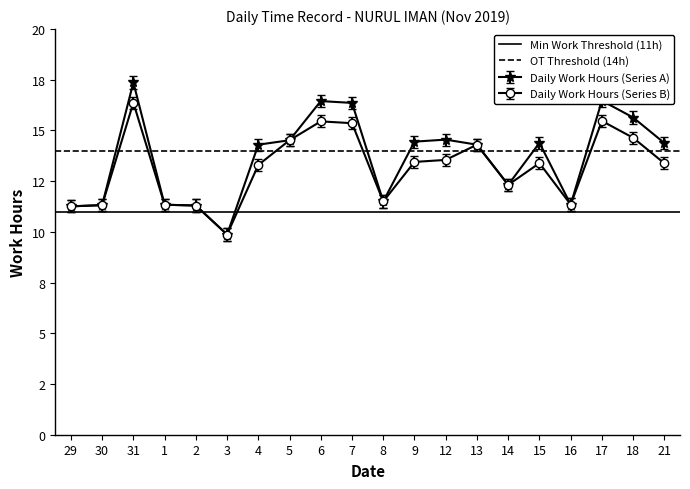

Is the value of OT Threshold (14h) at 30 greater than the value of Min Work Threshold (11h) at 30?

Yes